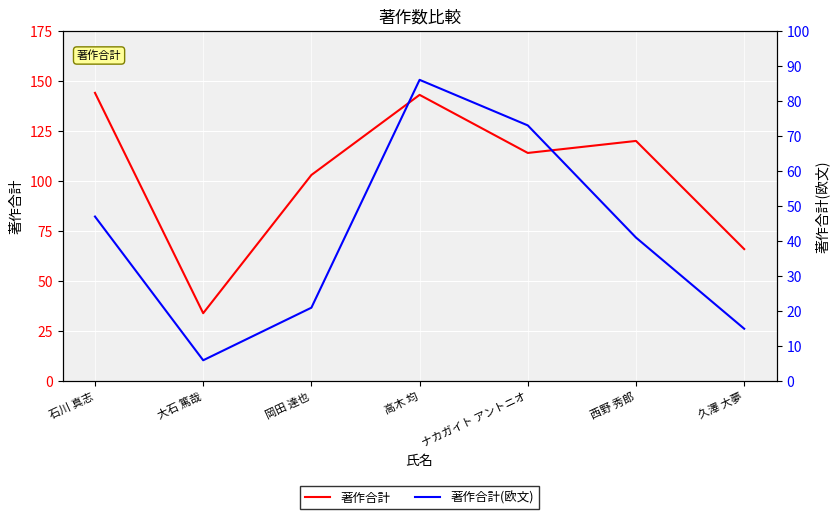

What is the sum of all 著作合計 values?

724